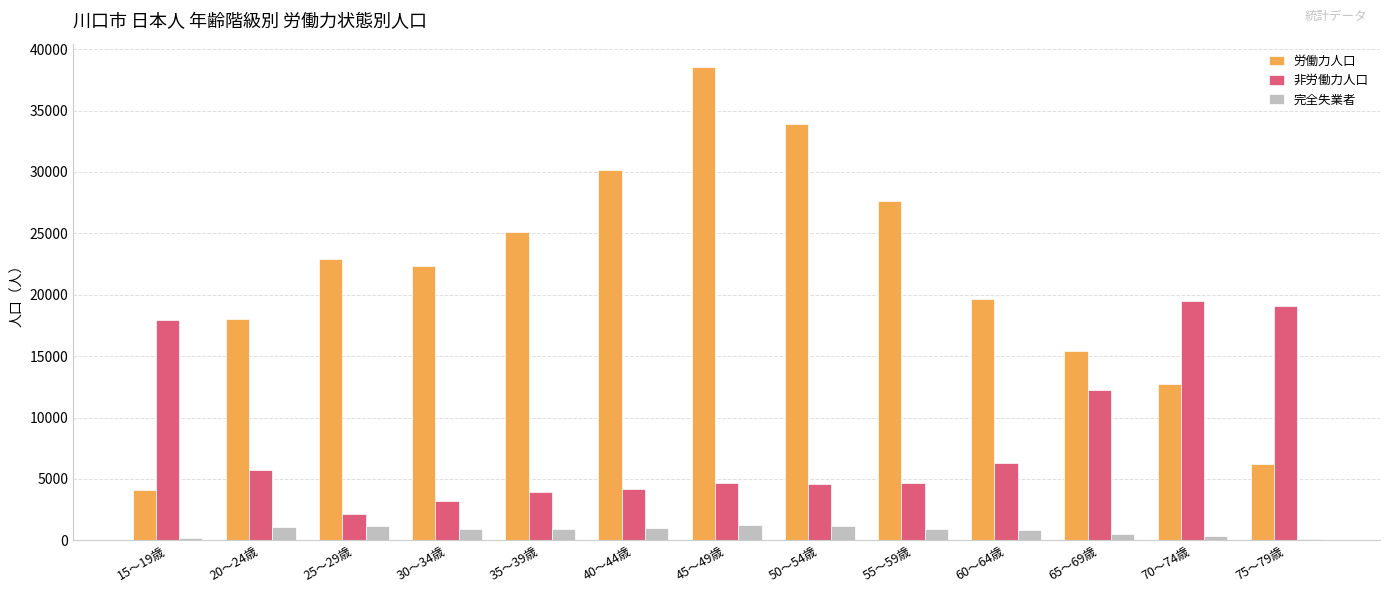

What is the maximum value shown in the chart?

38524